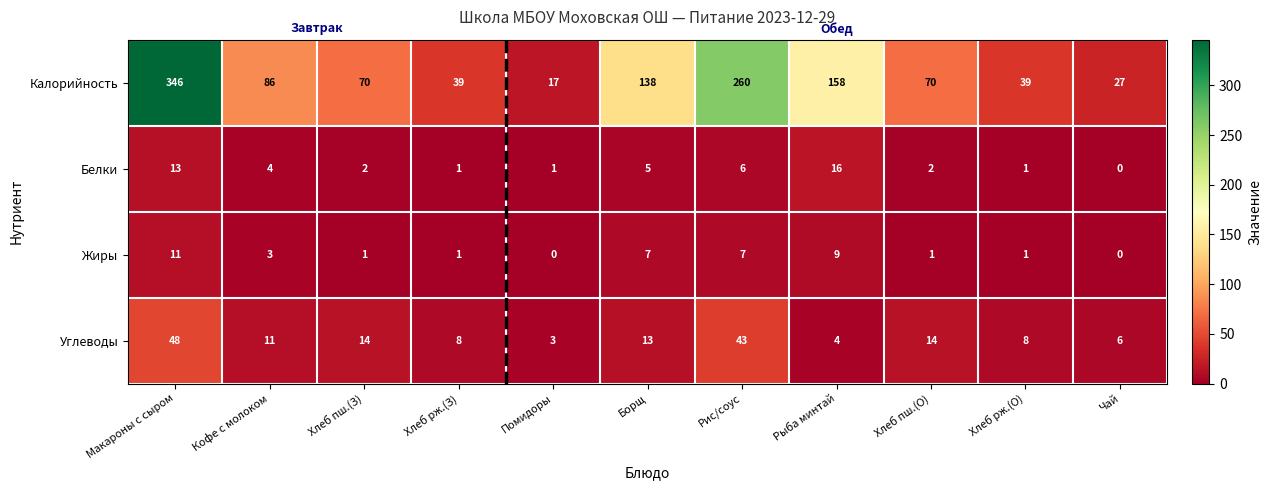

Rank the series by their maximum value, from lowest to highest.

Жиры, Белки, Углеводы, Калорийность